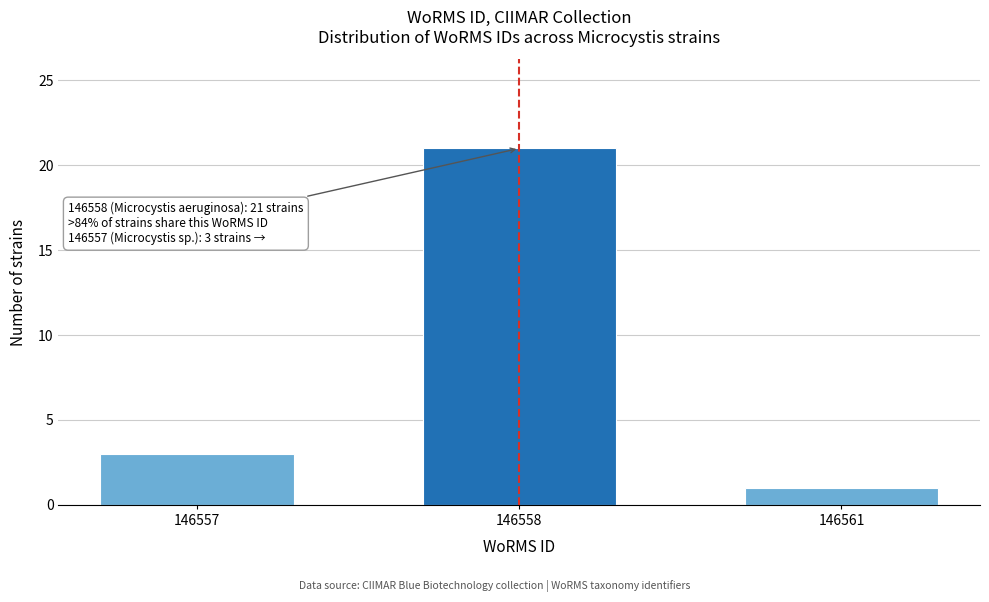

Reading right to left, what are all the values shown in this chart?

146561=1	146558=21	146557=3